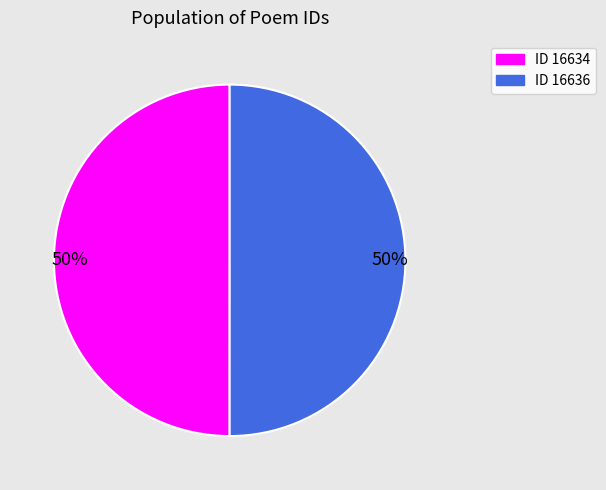

To the nearest percent, what is the average slice percentage?

50%